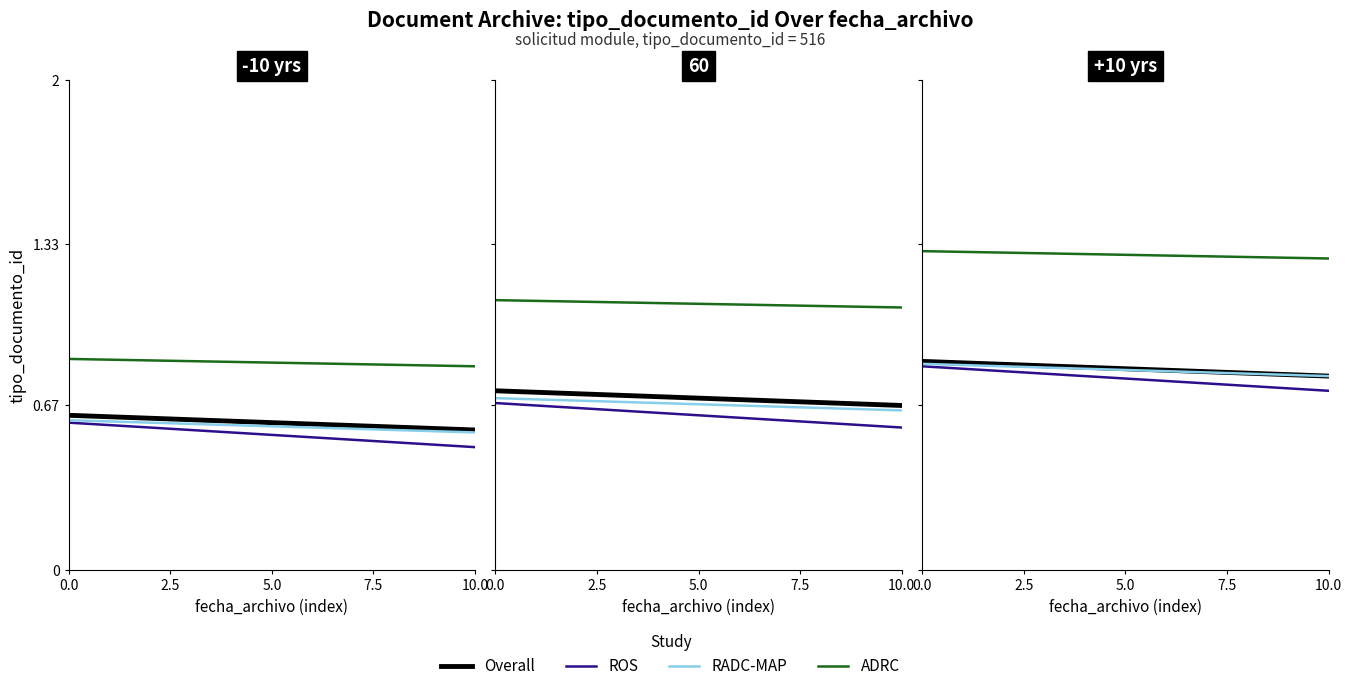

How many lines are shown in the chart?

4